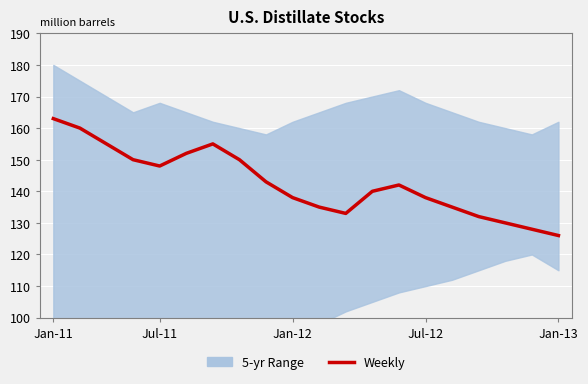

How many interior local peaks (higher than both neighbors) does the data have?

2